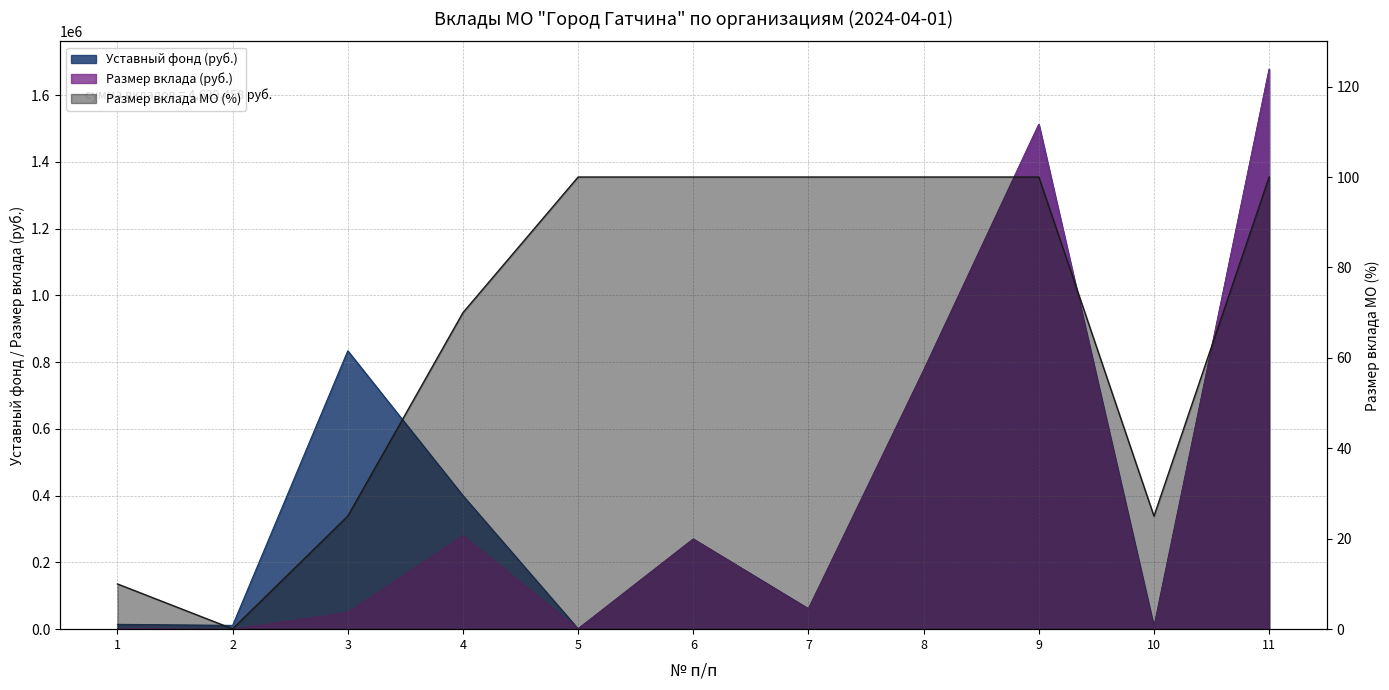

At which category does Размер вклада (руб.) reach its first local valley?

2